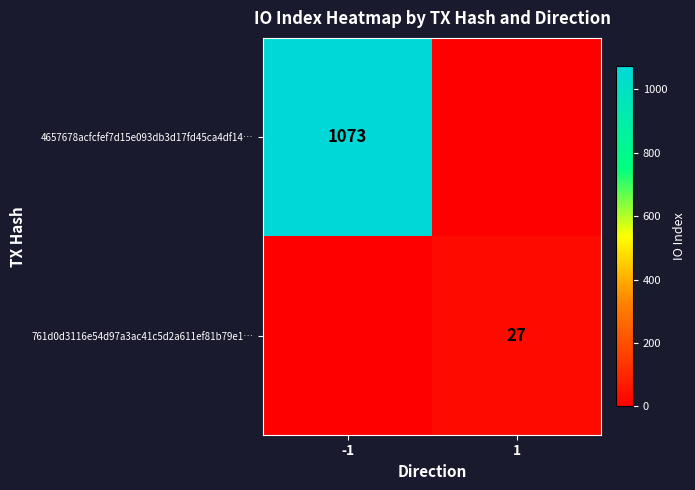

The 761d0d3116e54d97a3ac41c5d2a611ef81b79e1… series shows 40 at 1. True or false?

False